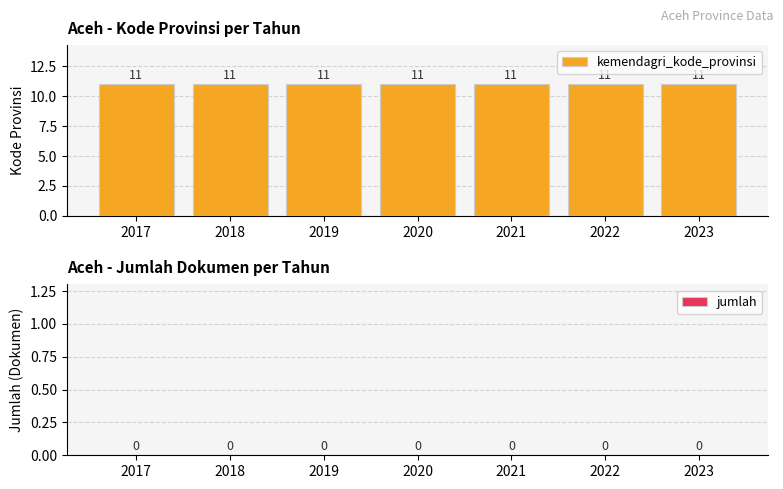

Which series has the widest spread of values?

kemendagri_kode_provinsi